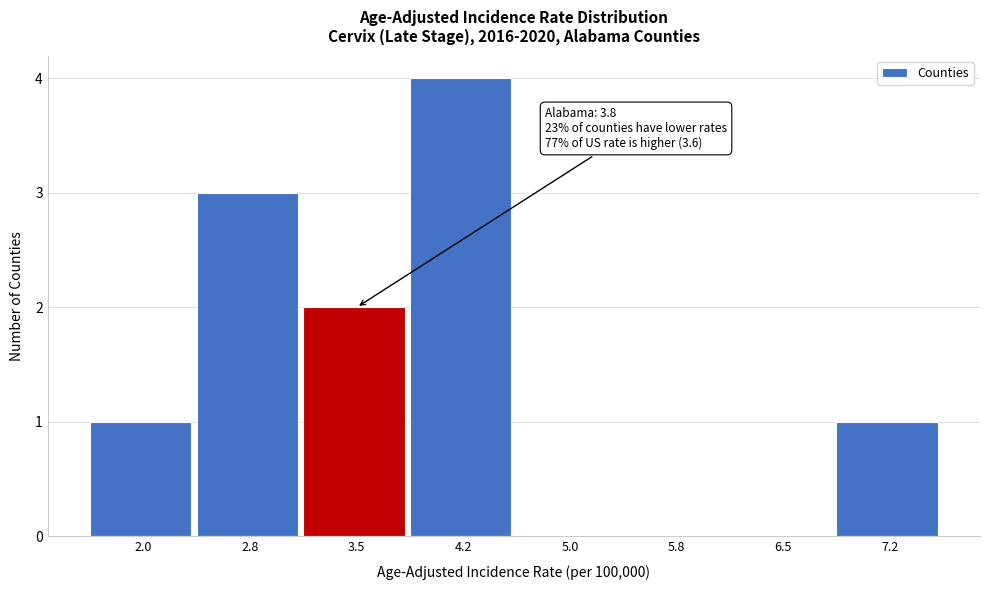

Reading left to right, extract all data points from this chart.

2.0=1	2.8=3	3.5=2	4.2=4	5.0=0	5.8=0	6.5=0	7.2=1